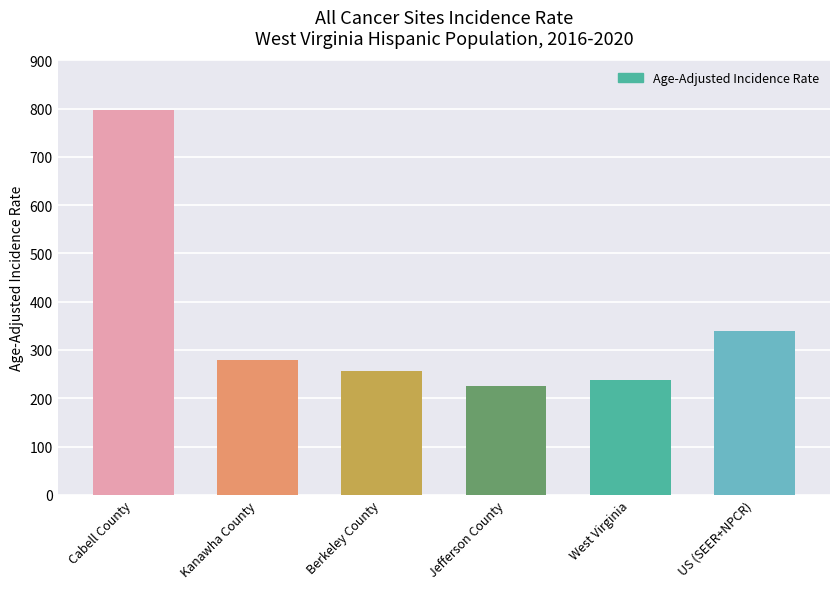

What is the minimum value shown in the chart?

224.4